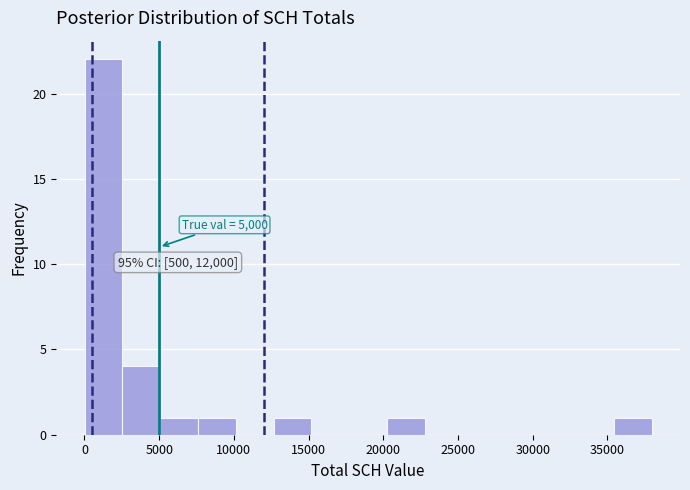

Which range on the x-axis has the tallest bar?

0 to 2500